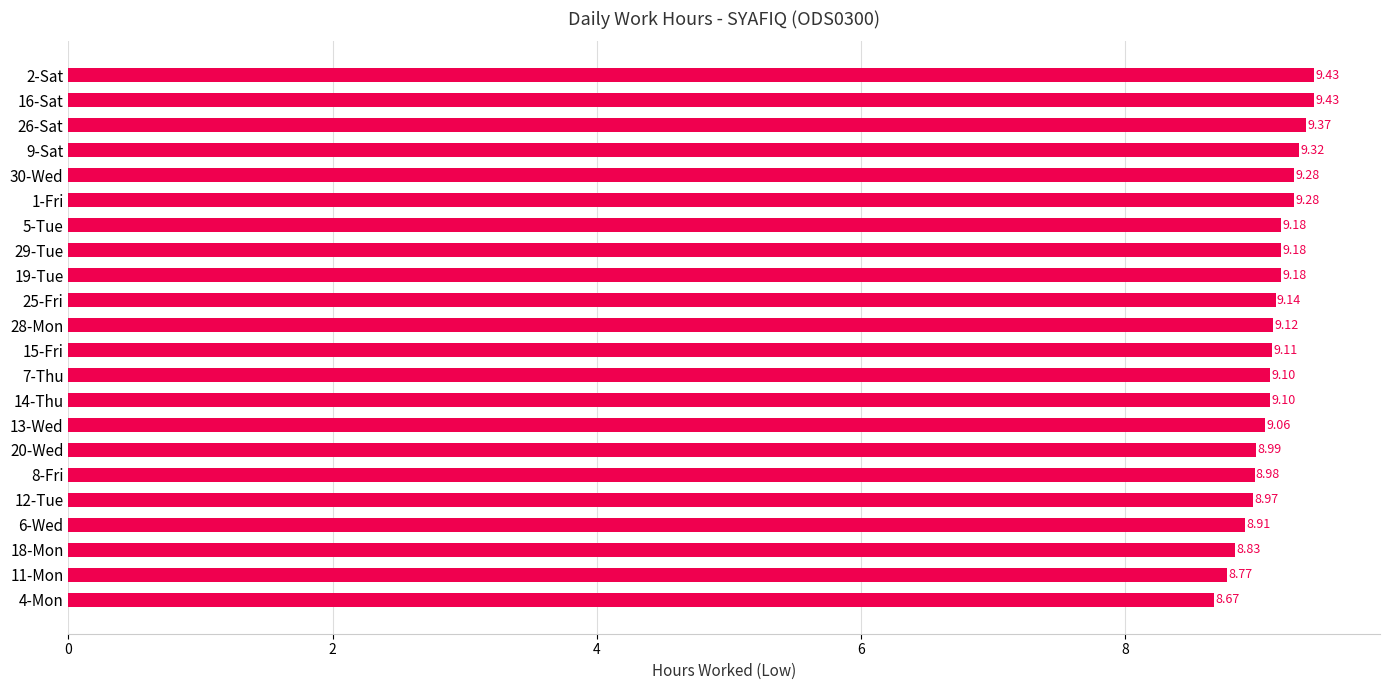

Which label corresponds to the smallest value in the chart?

4-Mon